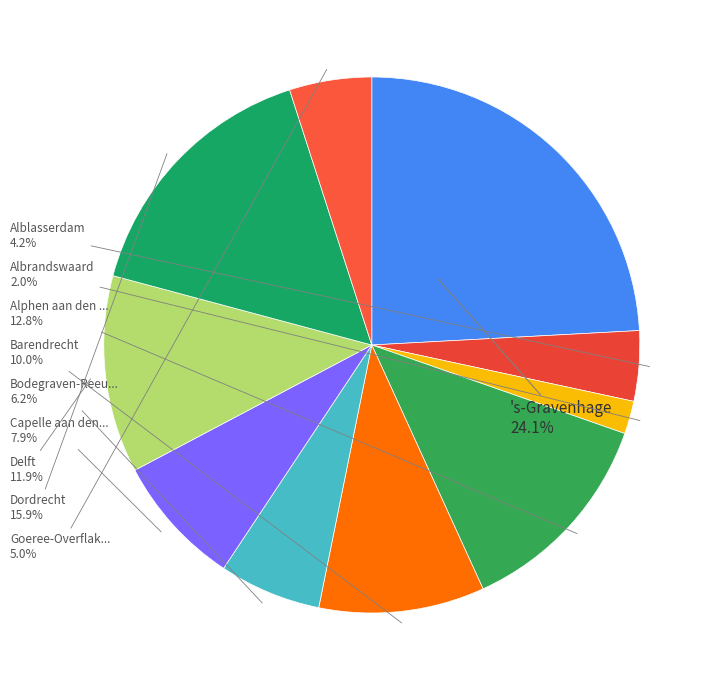

How many slices are in this pie chart?

10